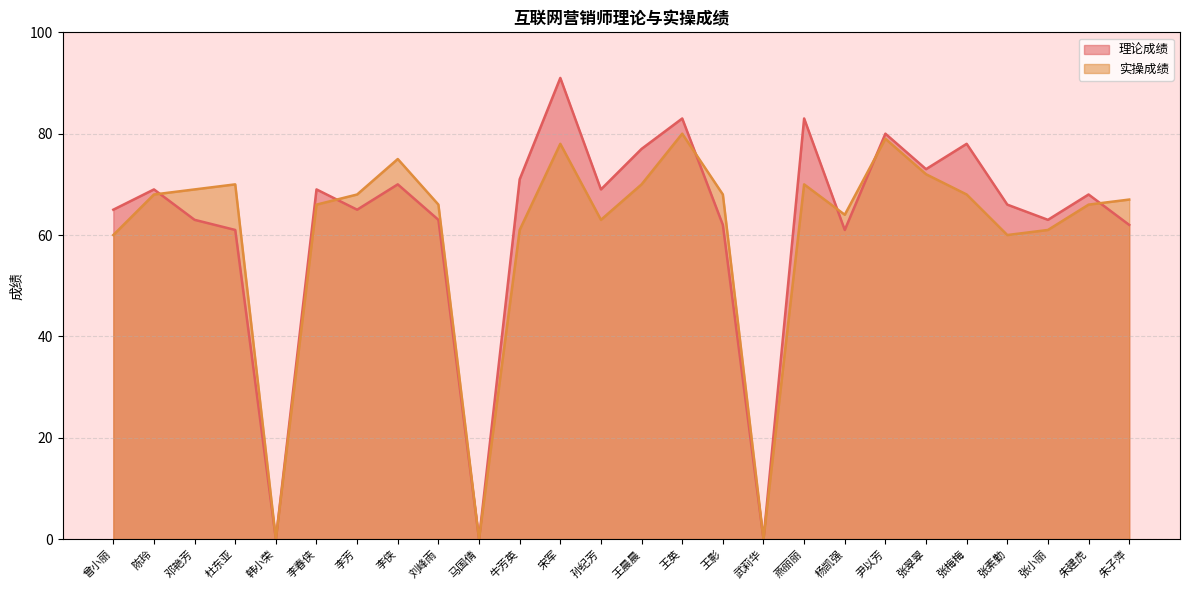

Is it true that 理论成绩 equals 134 at 燕丽丽?

False